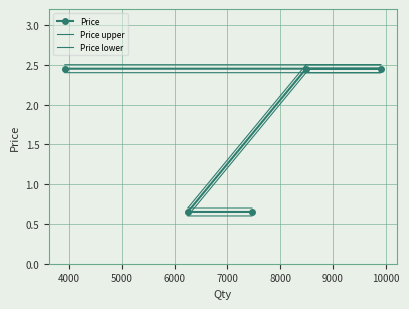

What is the difference between the maximum and minimum values in the Price lower series?

1.8